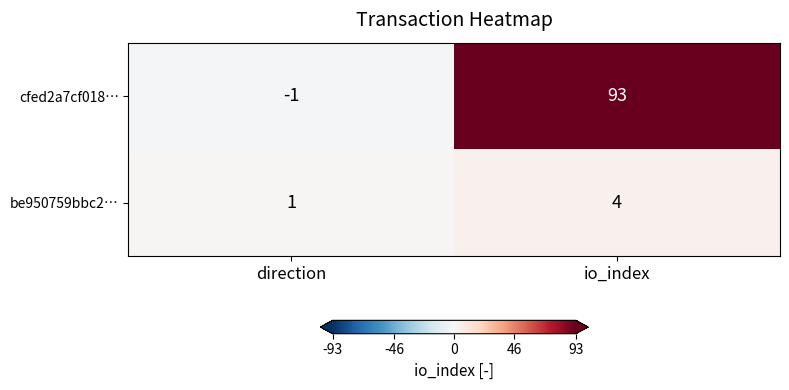

What is the total value across all series at io_index?

97